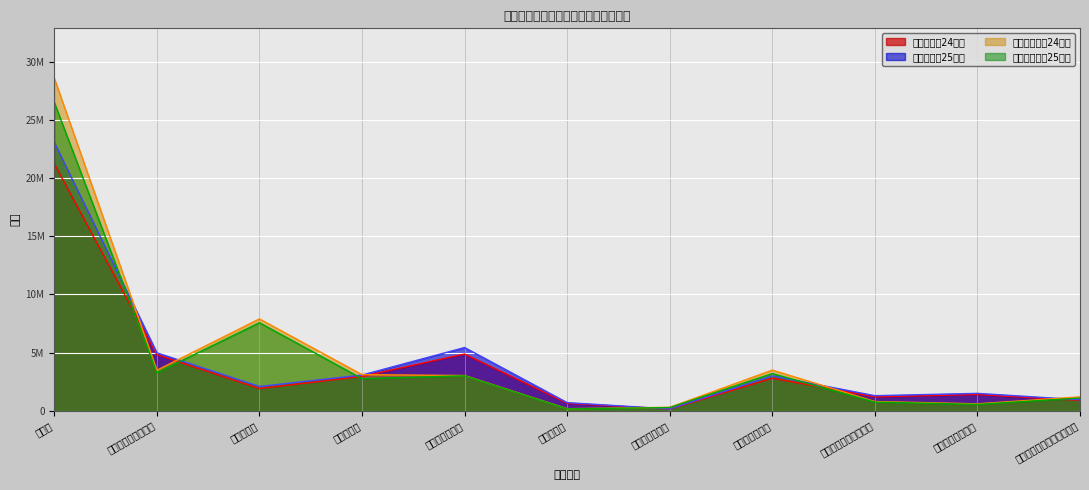

Reading left to right, what are all the values shown in this chart?

新規求人数24年度: 21247848	4829438	1915748	2958971	4881723	648571	150000	2800000	1200000	1400000	900000
新規求人数25年度: 23078017	4986224	2089277	3076732	5440475	703887	160000	3000000	1300000	1500000	950000
有効求職者数24年度: 28590656	3484016	7900709	3109204	3033584	181671	300000	3500000	800000	600000	1200000
有効求職者数25年度: 26510936	3272144	7572561	2766876	3010954	166337	280000	3200000	750000	550000	1100000